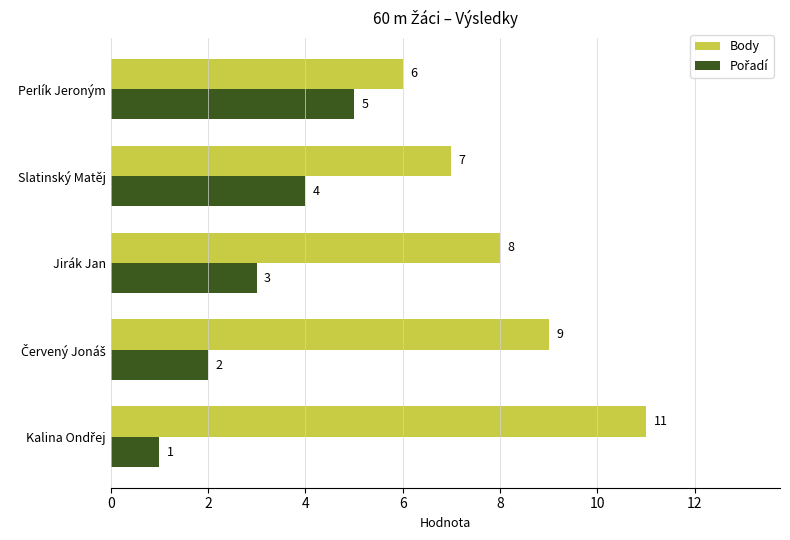

What is the lowest value of the Body series?

6